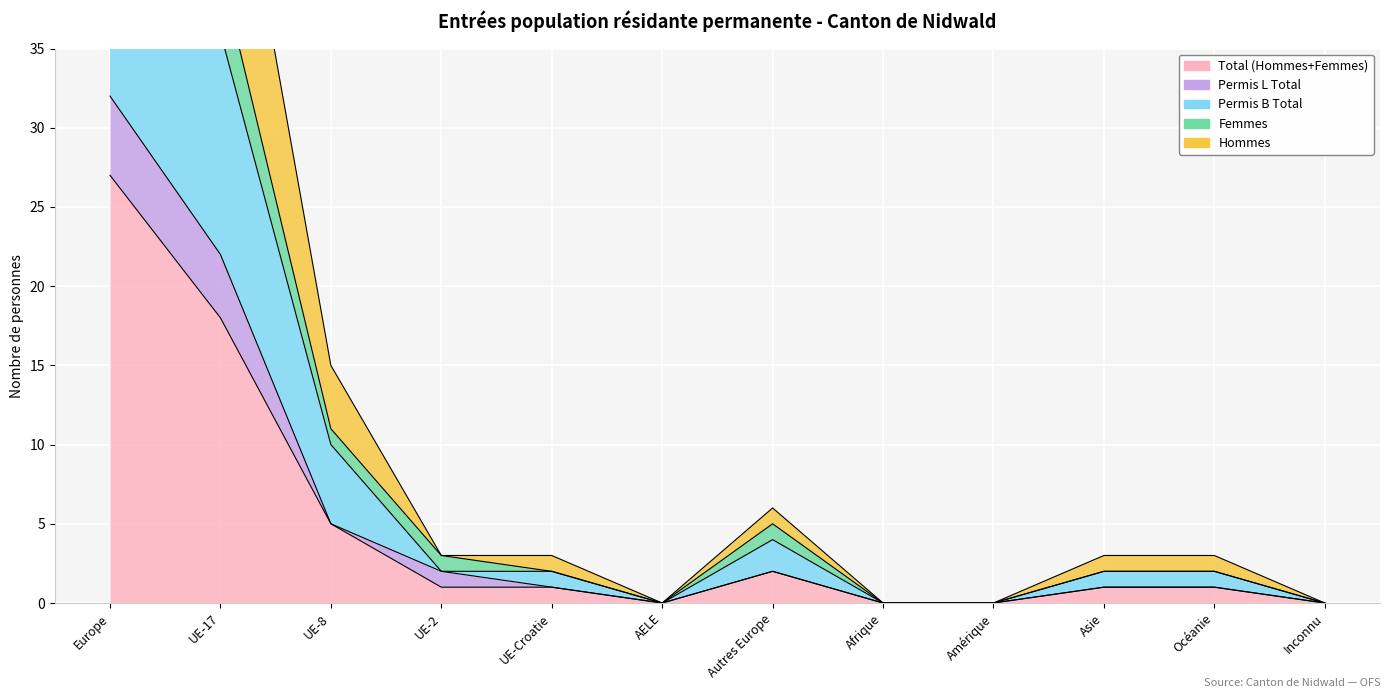

How many data points does each series have?

12